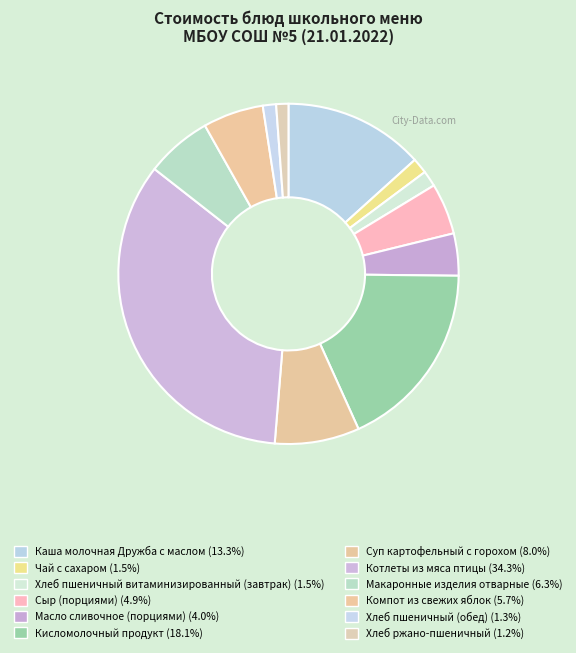

What portion of the pie excludes Кисломолочный продукт?

81.9%